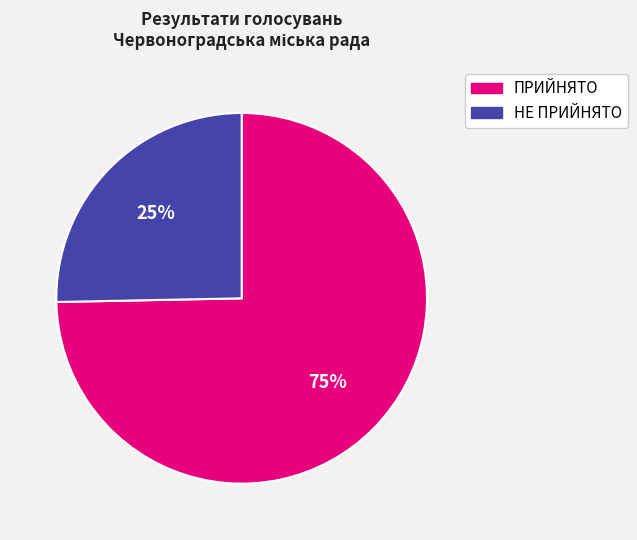

Which slice is the smallest?

НЕ ПРИЙНЯТО